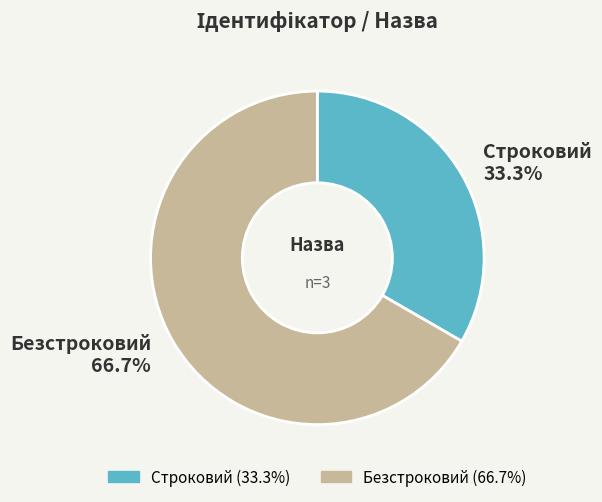

To the nearest percent, what is the difference between the largest and smallest slice percentages?

33%